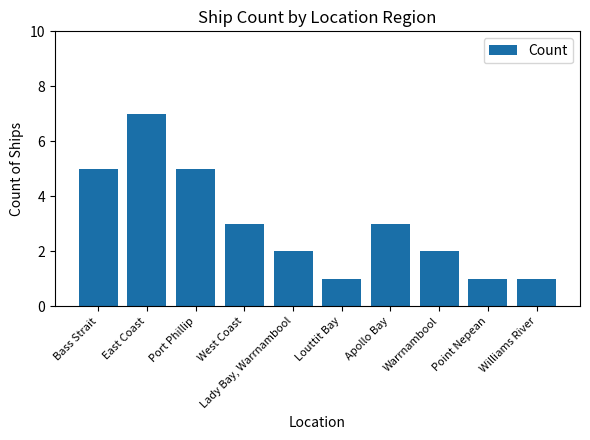

Count the number of data series in this chart.

1